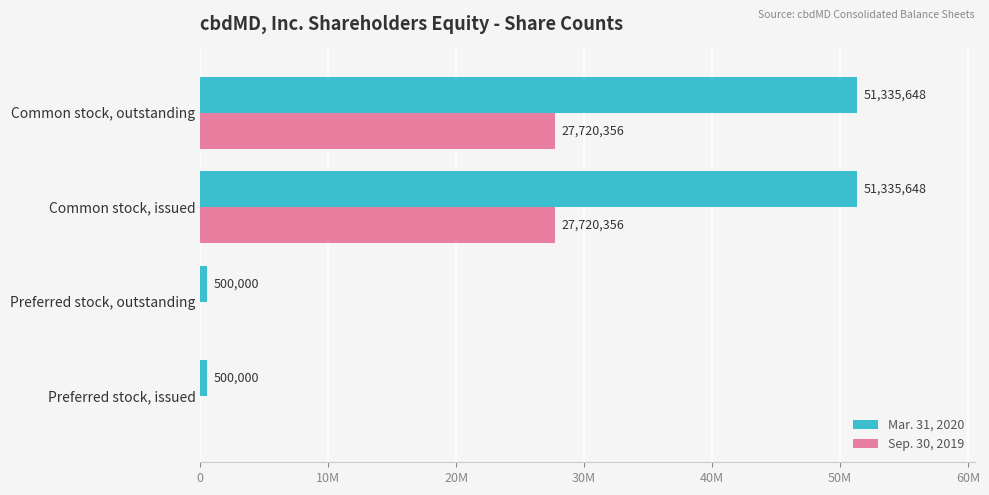

What are all the series names shown in the legend?

Mar. 31, 2020, Sep. 30, 2019